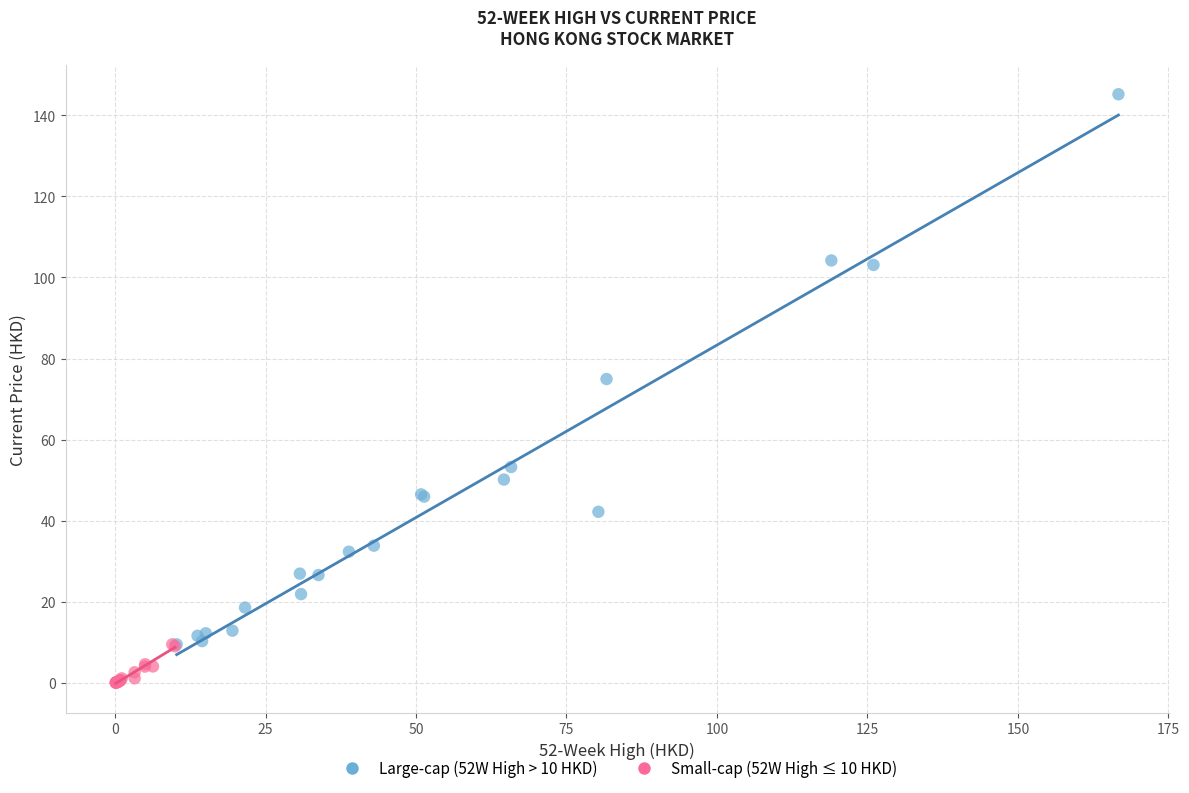

Which series contains the lowest Y value?

Small-cap (52W High ≤ 10 HKD)